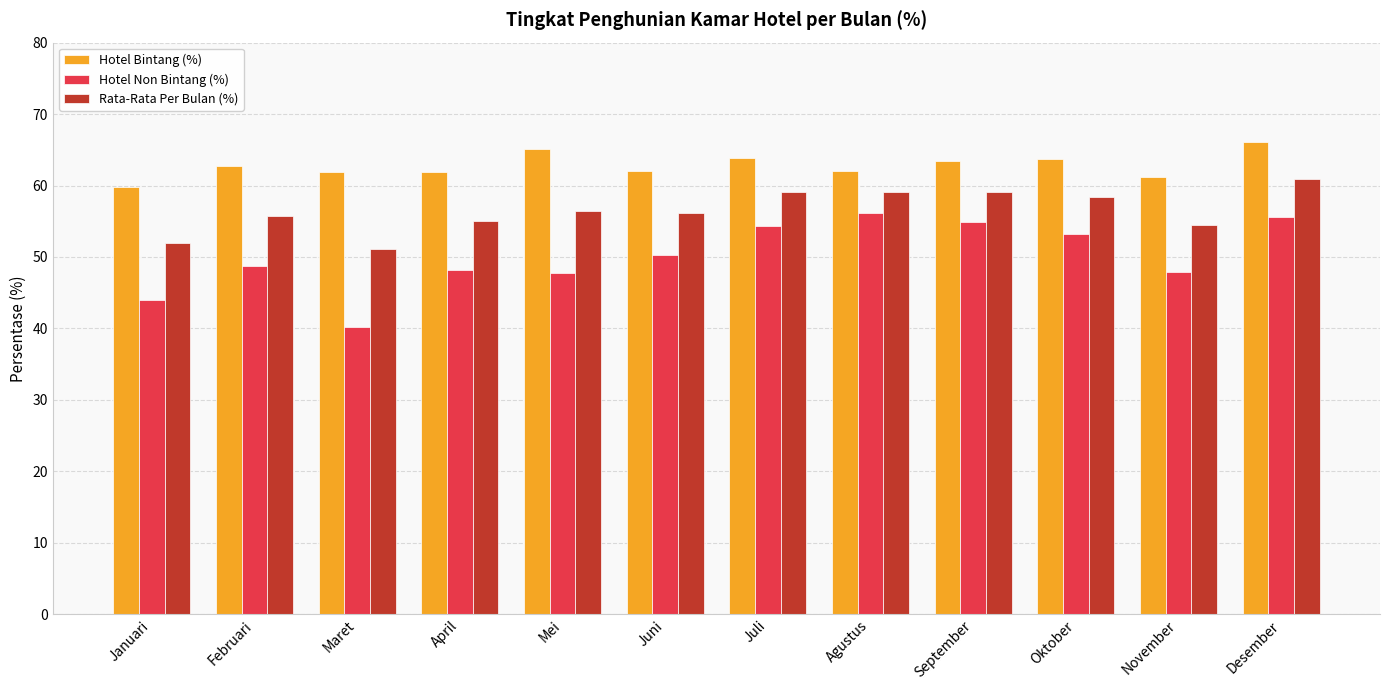

What is the smallest value displayed?

40.2